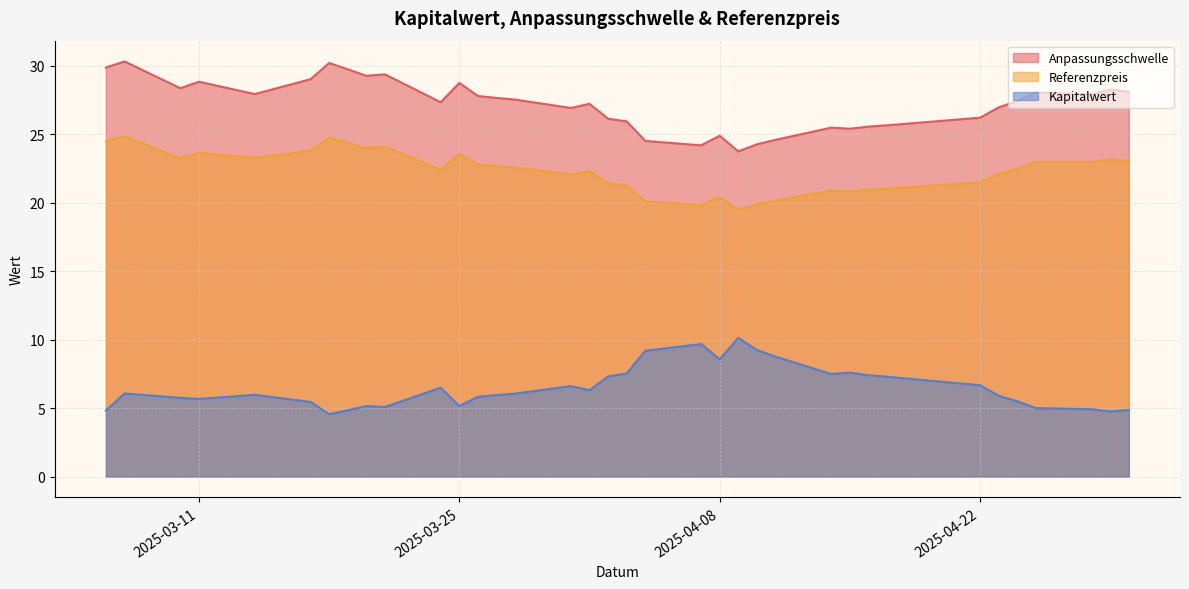

True or false: Kapitalwert and Referenzpreis intersect in this chart.

False